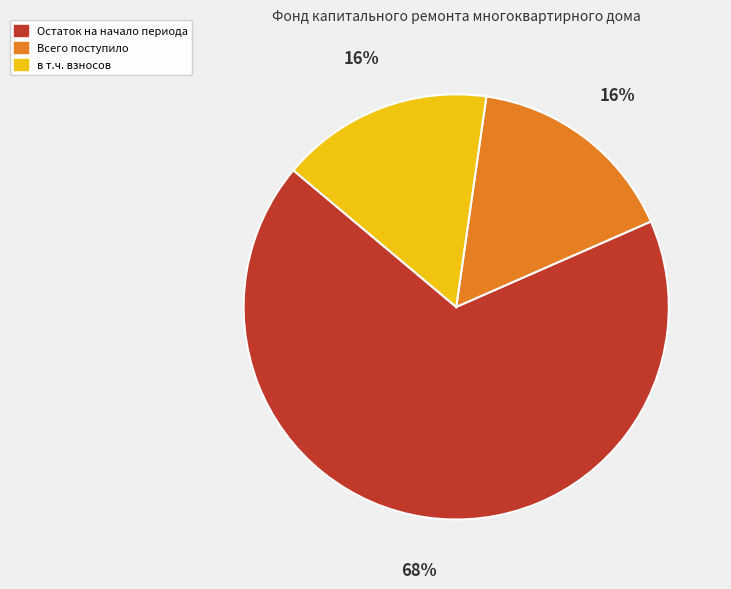

To the nearest percent, what is the difference between the largest and smallest slice percentages?

52%